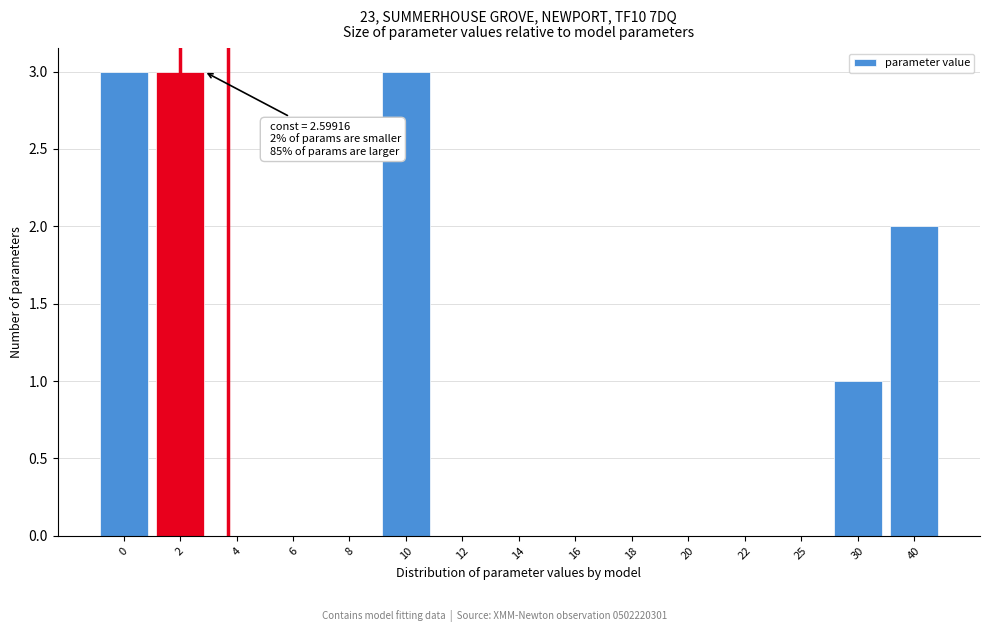

Reading right to left, list all the values displayed in this chart.

40=2	30=1	25=0	22=0	20=0	18=0	16=0	14=0	12=0	10=3	8=0	6=0	4=0	2=3	0=3